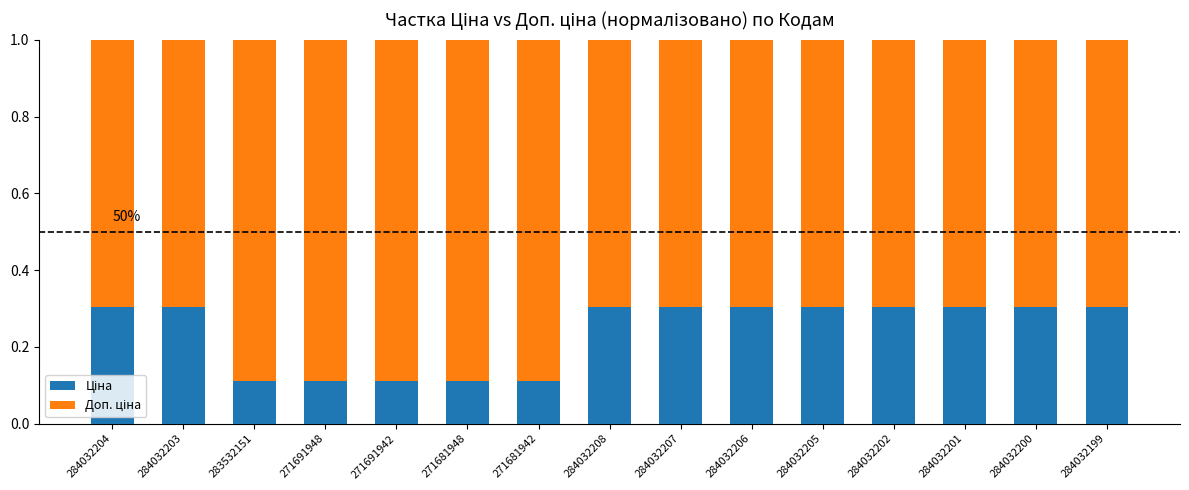

Does the chart contain stacked bars?

Yes